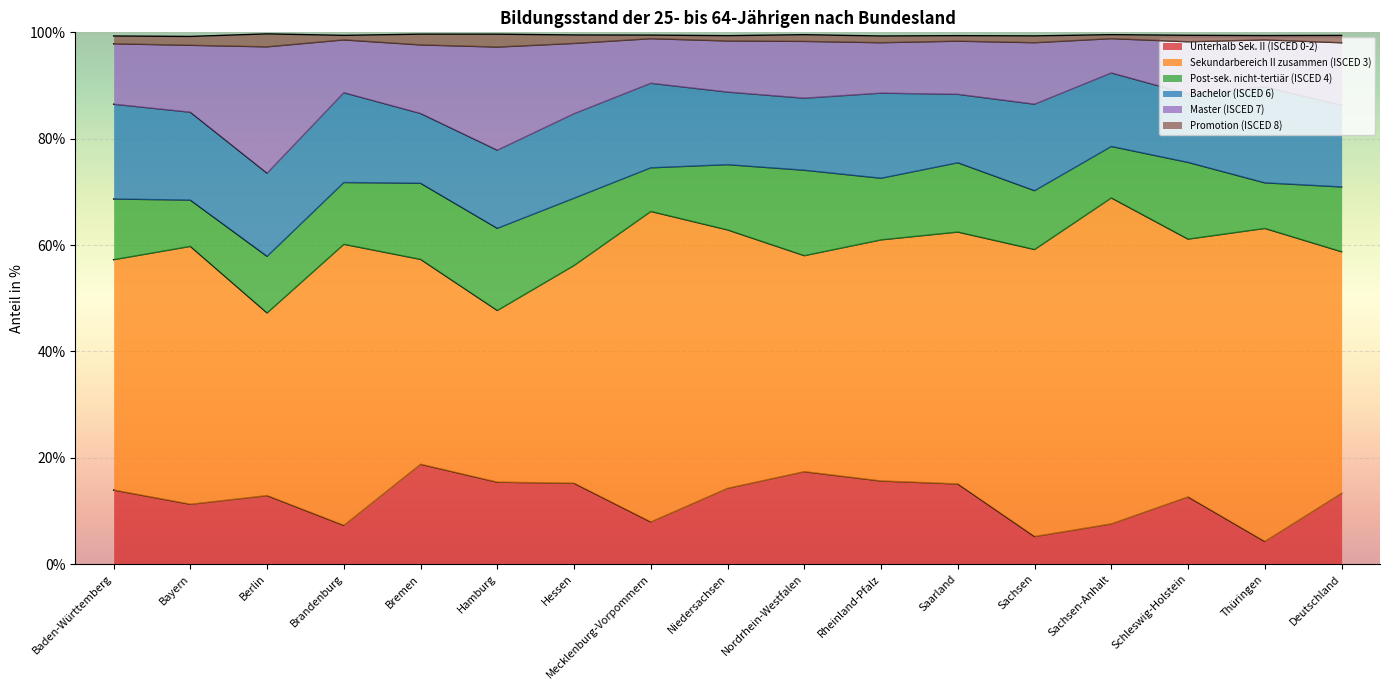

At which label does Master (ISCED 7) reach its minimum?

Sachsen-Anhalt